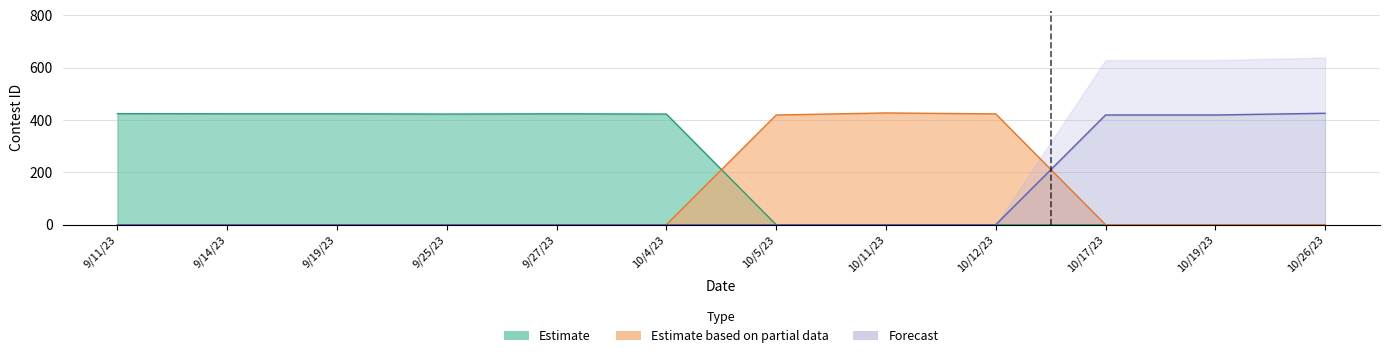

Does the chart display data point markers on the line(s)?

No